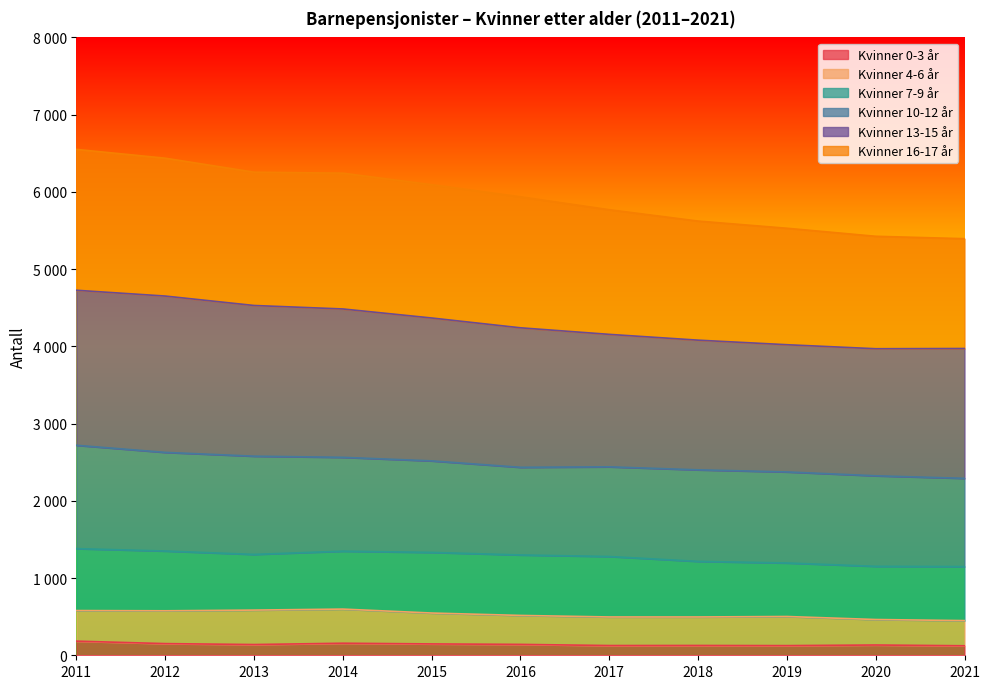

The Kvinner 0-3 år series shows 156 at 2014. True or false?

True